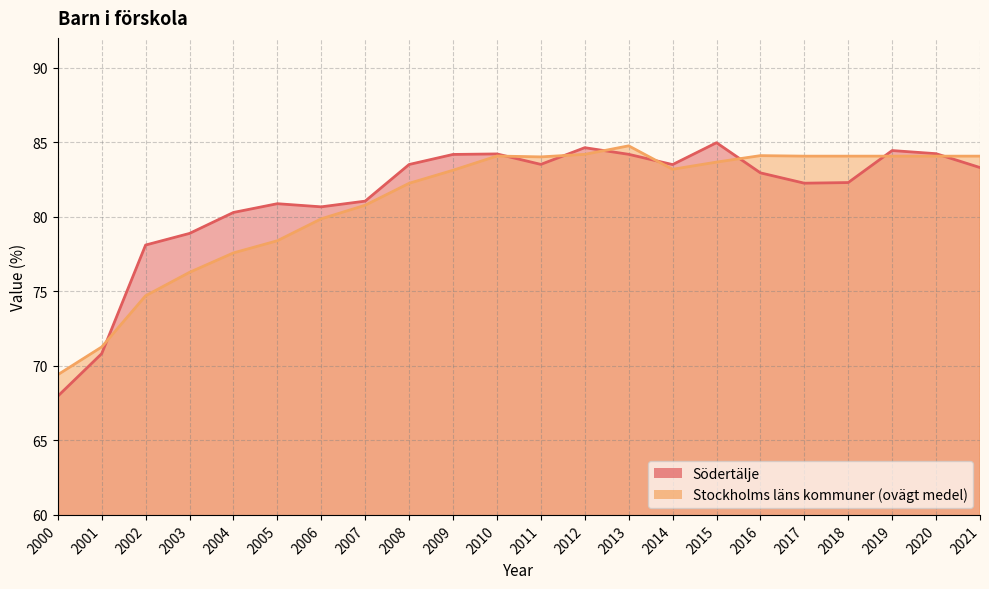

What is the maximum value for Södertälje?

85.0